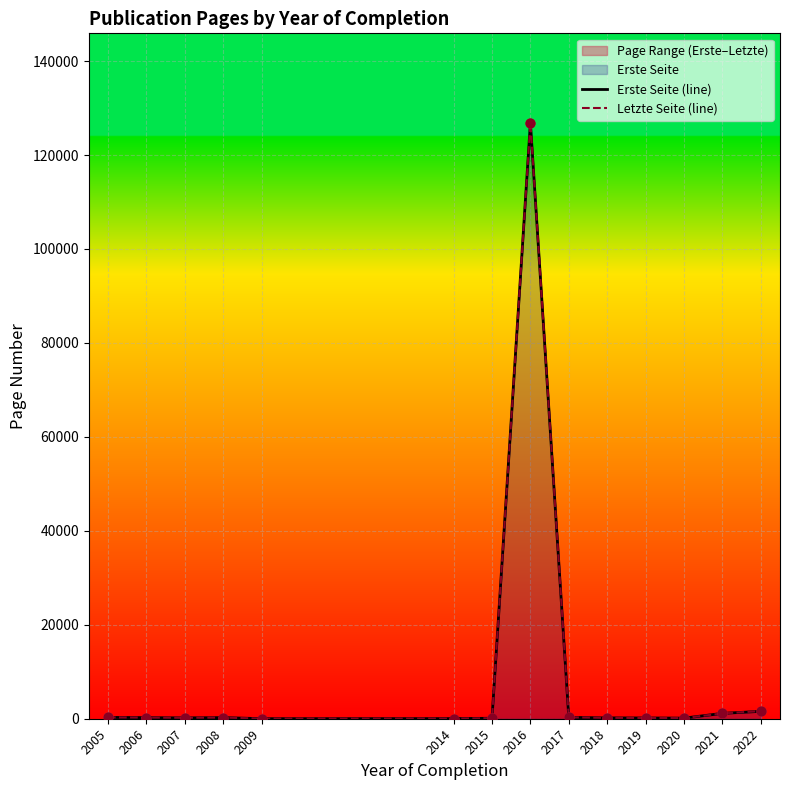

Which series contains the highest Y value?

Letzte Seite (line)